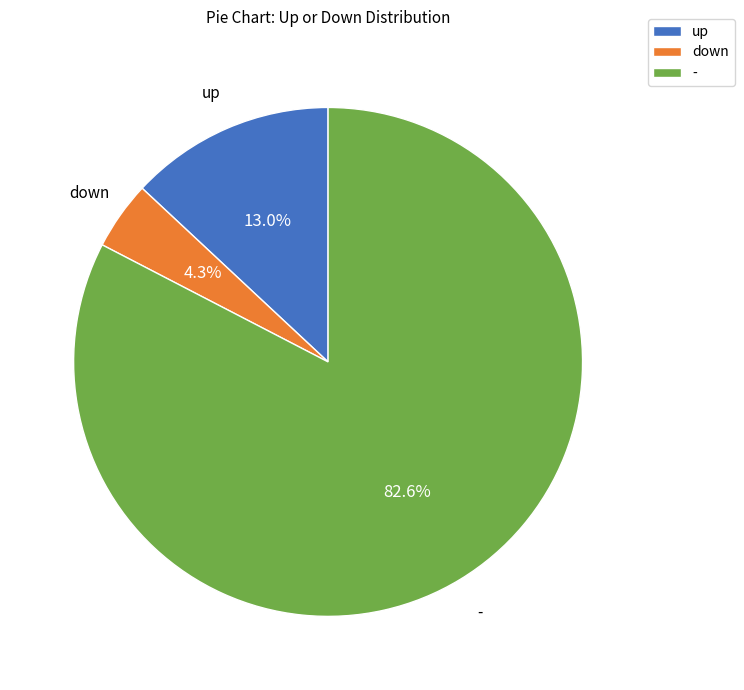

What is the smallest slice in the pie chart?

down